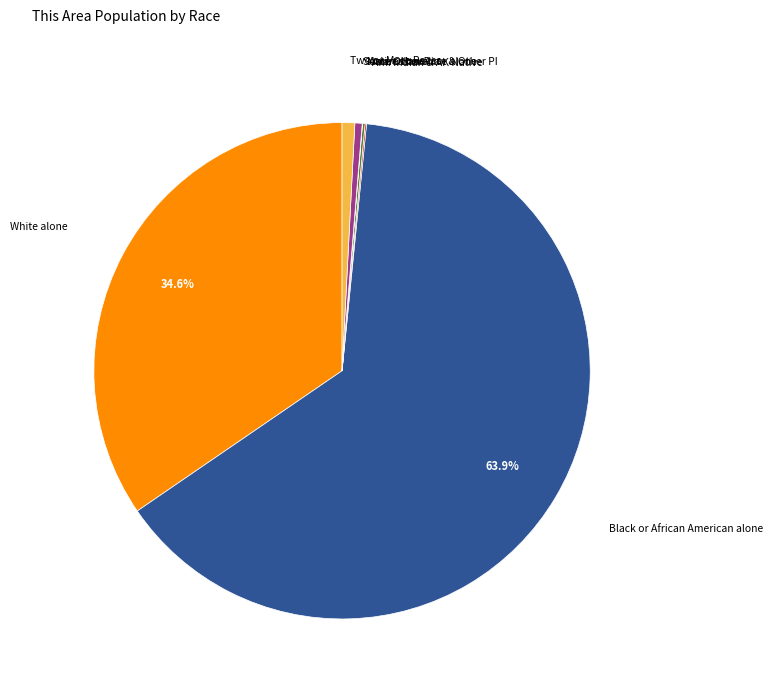

Is there a majority slice in this chart?

Yes